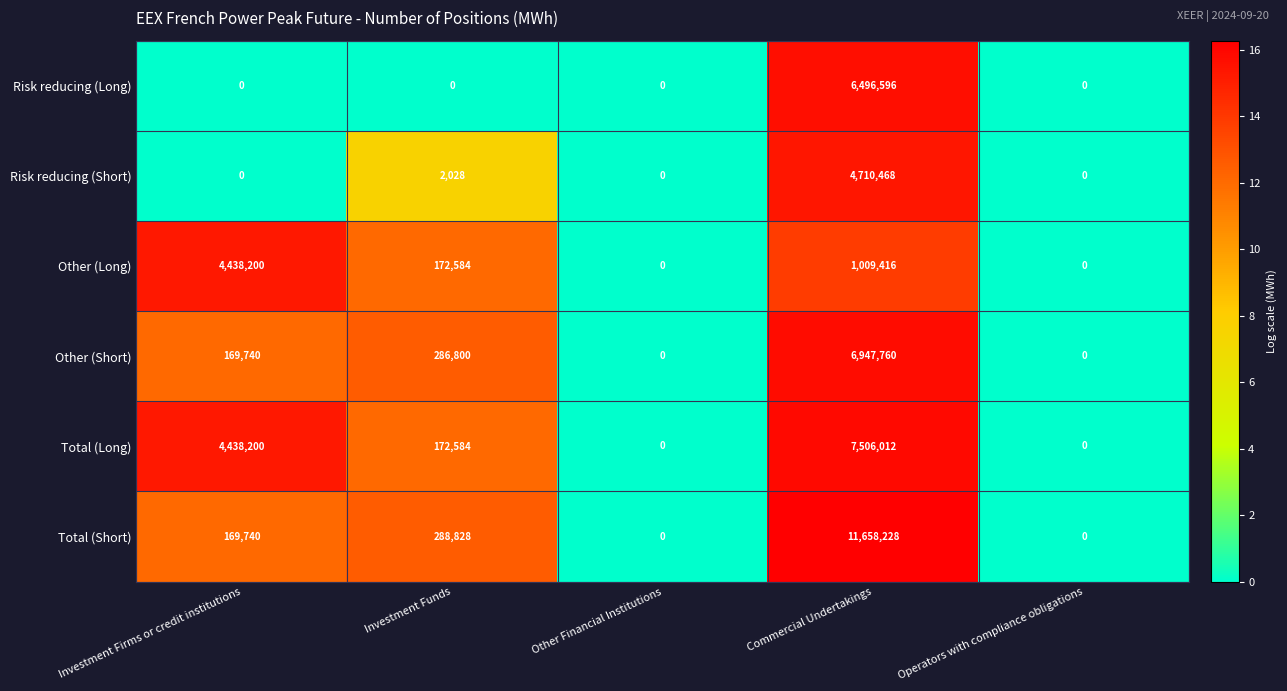

What is the difference between the second highest and minimum values in the Total (Long) series?

4438200